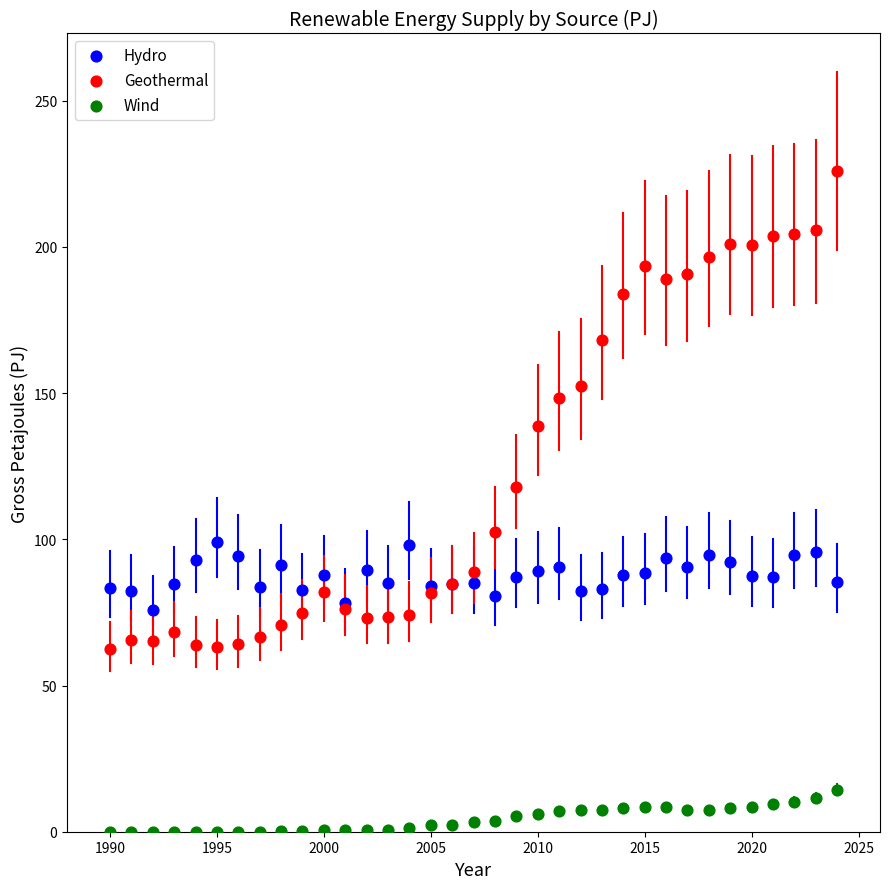

Which series reaches the minimum Y coordinate?

Wind